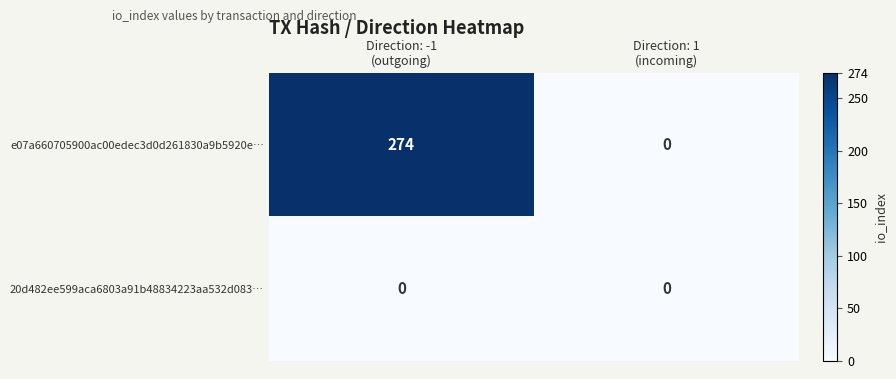

List the series in order of their overall mean, lowest first.

20d482ee599aca6803a91b48834223aa532d083…, e07a660705900ac00edec3d0d261830a9b5920e…